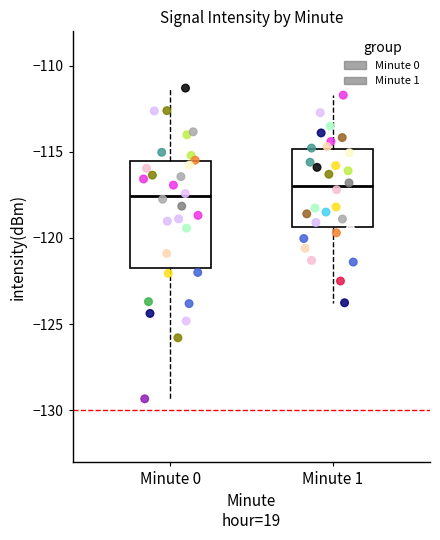

Reading left to right, read every box against the y-axis: the position of its median line, the range the box covers, and the ends of its whiskers. The values are not printed on the chart, so give them approximately, as read against the axis.

Minute 0: median -117.5, box -121.5 to -115.5, whiskers -129.5 to -111.5
Minute 1: median -117.0, box -119.5 to -115.0, whiskers -124.0 to -111.5